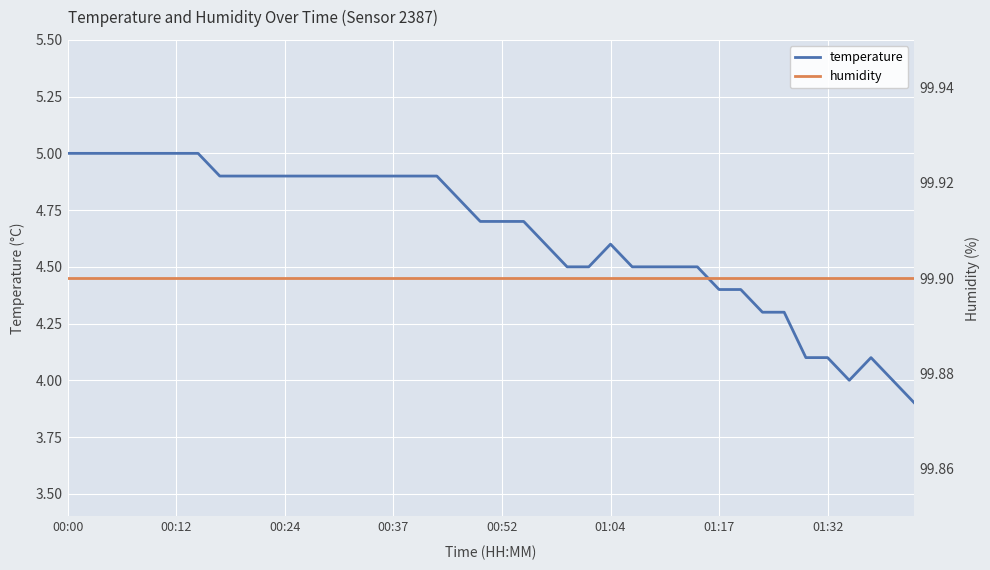

True or false: humidity and temperature cross at least once.

False